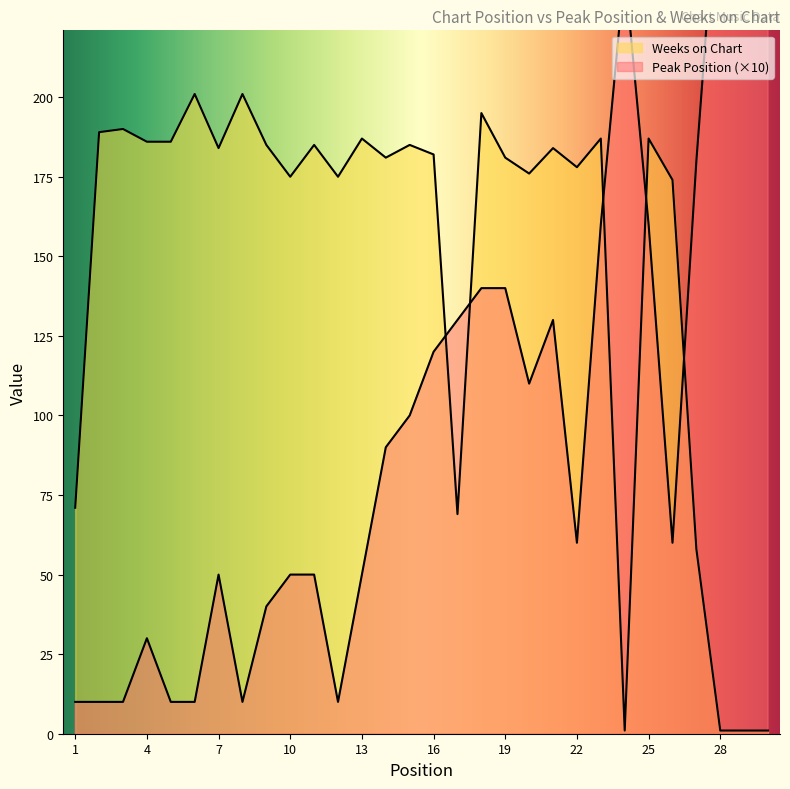

Reading right to left, list all the values displayed in this chart.

Peak Position: 300	290	280	180	60	160	240	160	60	130	110	140	140	130	120	100	90	50	10	50	50	40	10	50	10	10	30	10	10	10
Weeks on Chart: 1	1	1	58	174	187	1	187	178	184	176	181	195	69	182	185	181	187	175	185	175	185	201	184	201	186	186	190	189	71